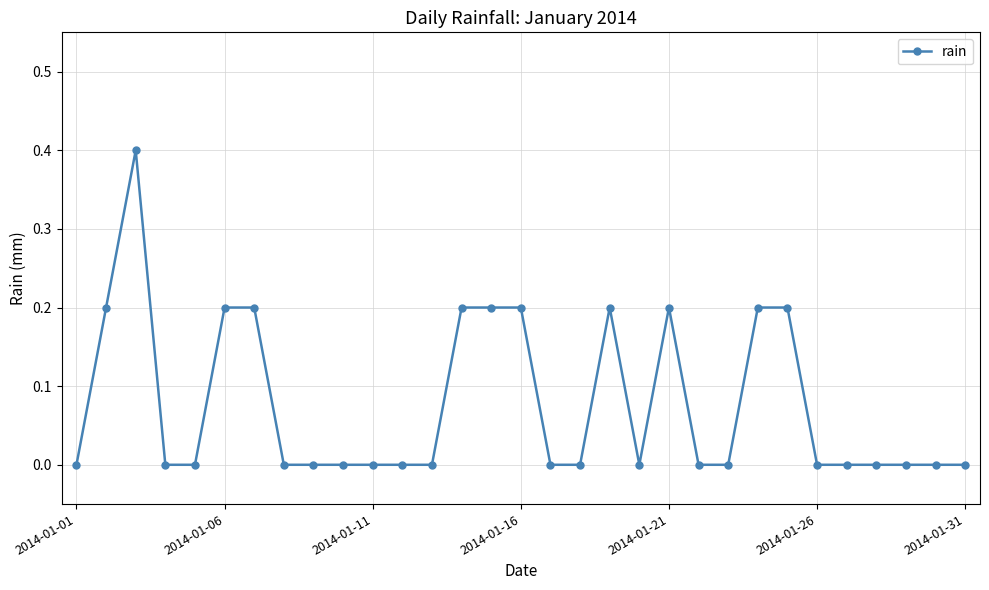

How many data points does each series have?

31